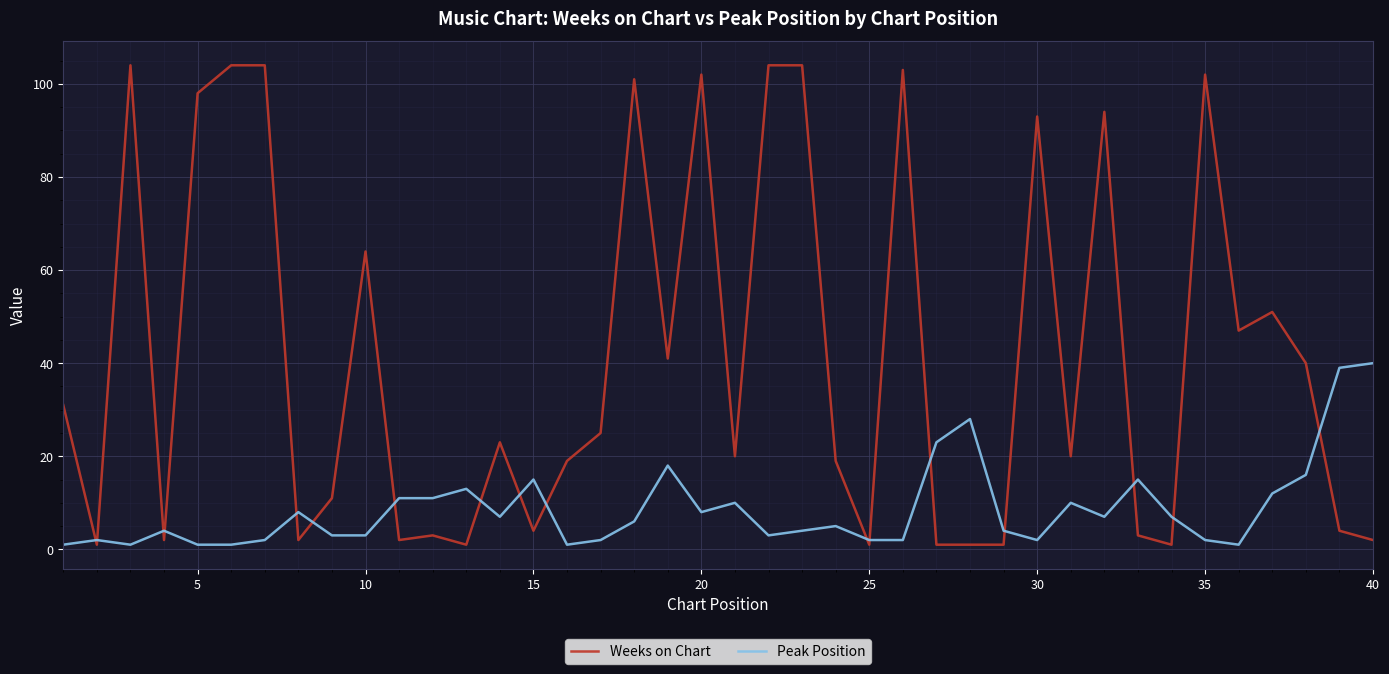

How many times do Peak Position and Weeks on Chart cross each other?

17